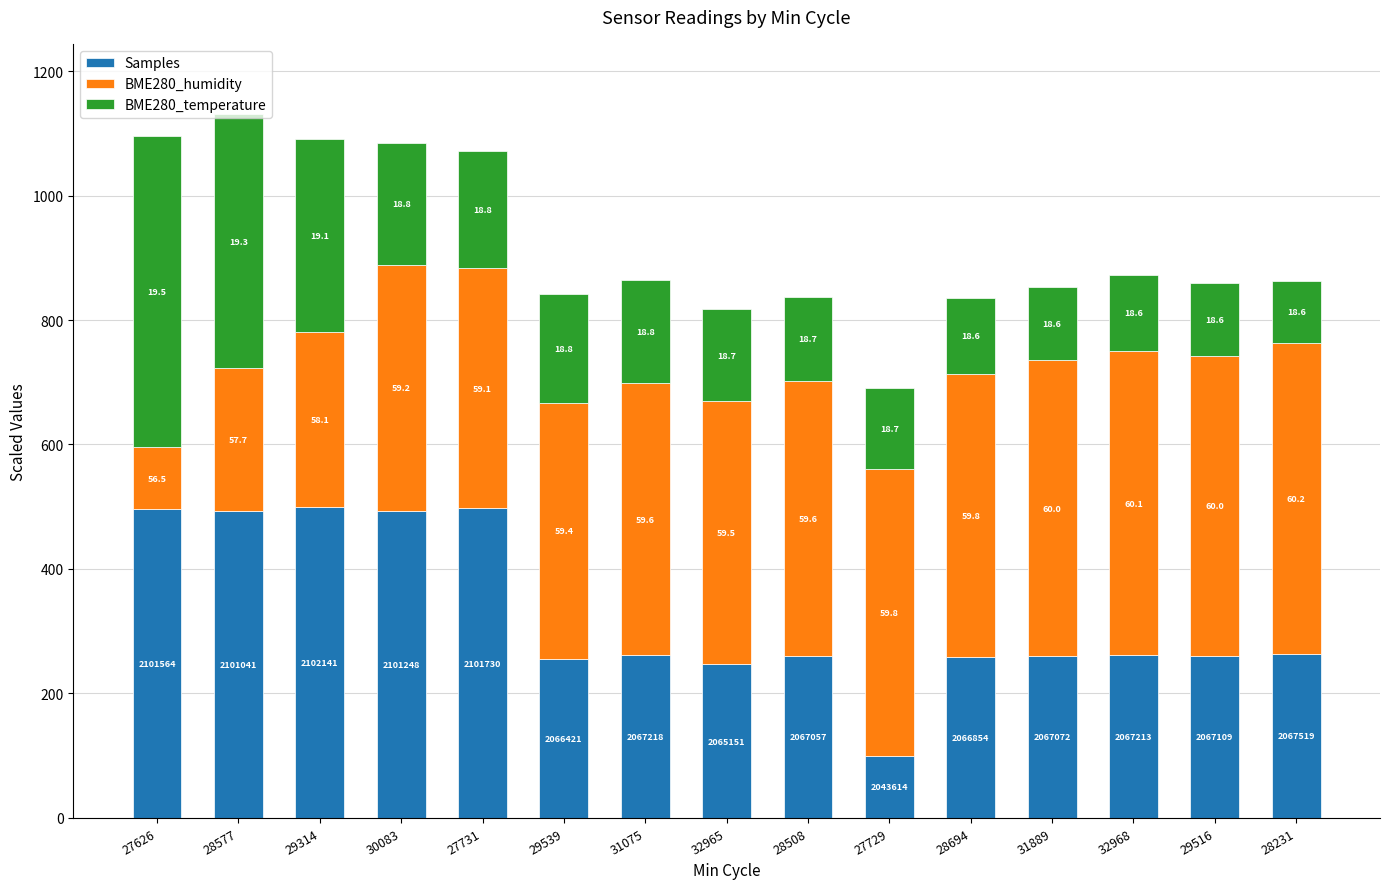

What are all the series names shown in the legend?

Samples, BME280_humidity, BME280_temperature